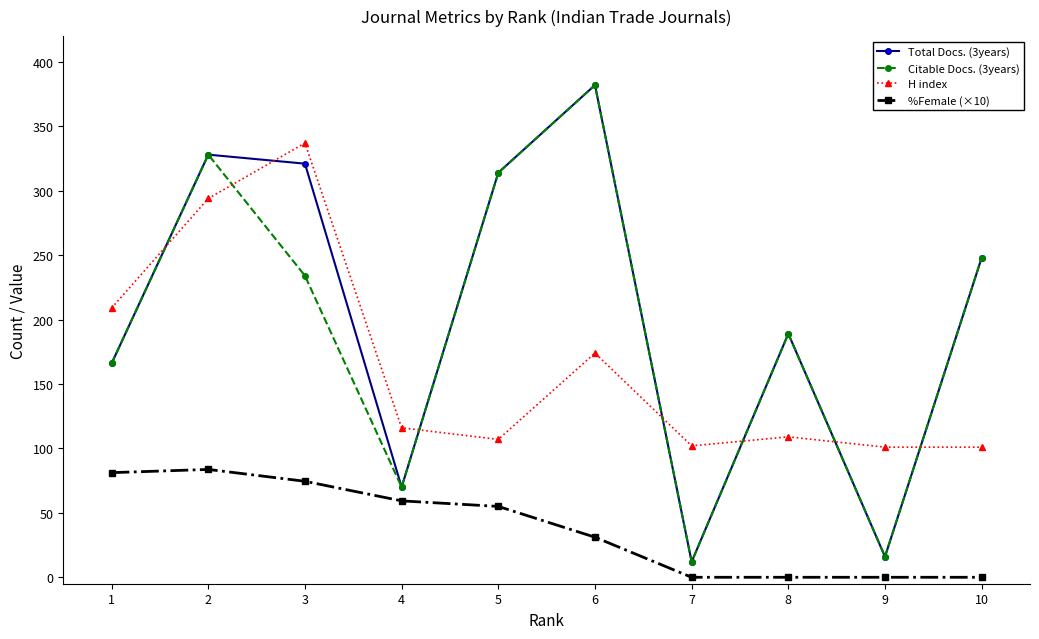

What are all the series names shown in the legend?

Total Docs. (3years), Citable Docs. (3years), H index, %Female (×10)